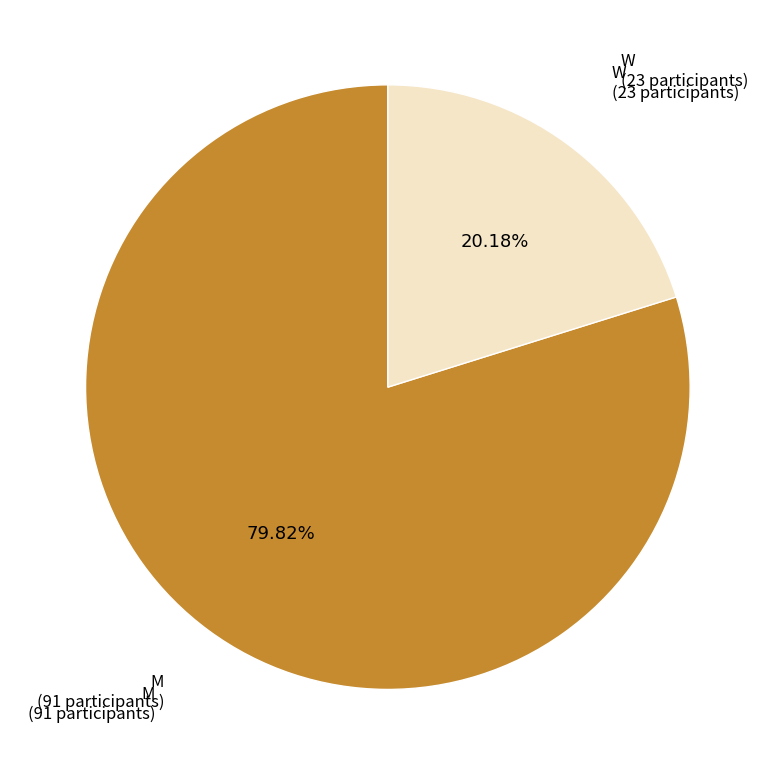

Which slice represents more than half of the pie?

M